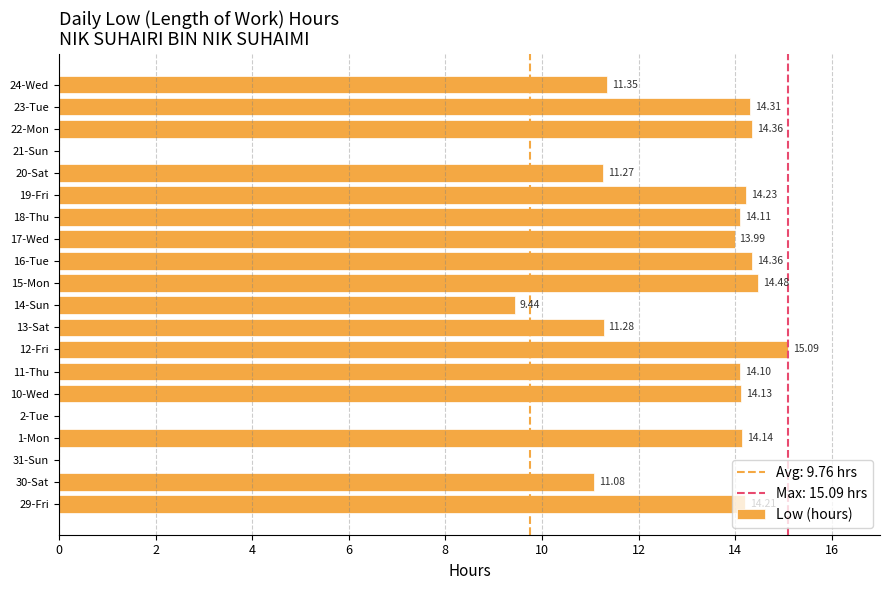

What is the sum of the values at 14-Sun and 11-Thu?

23.5